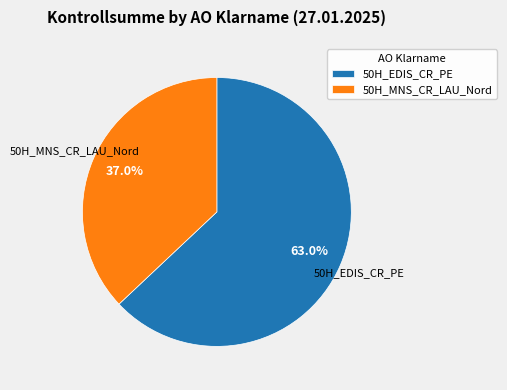

Does any single category account for the majority?

Yes